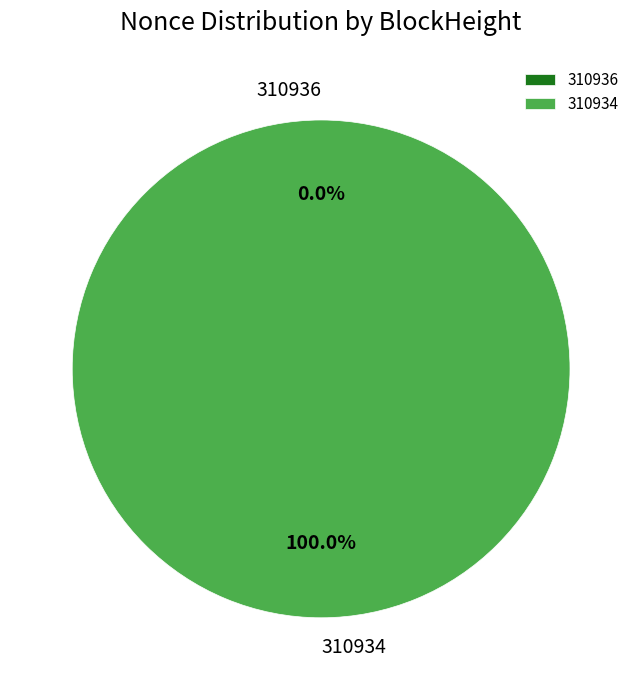

How many slices are in this pie chart?

2